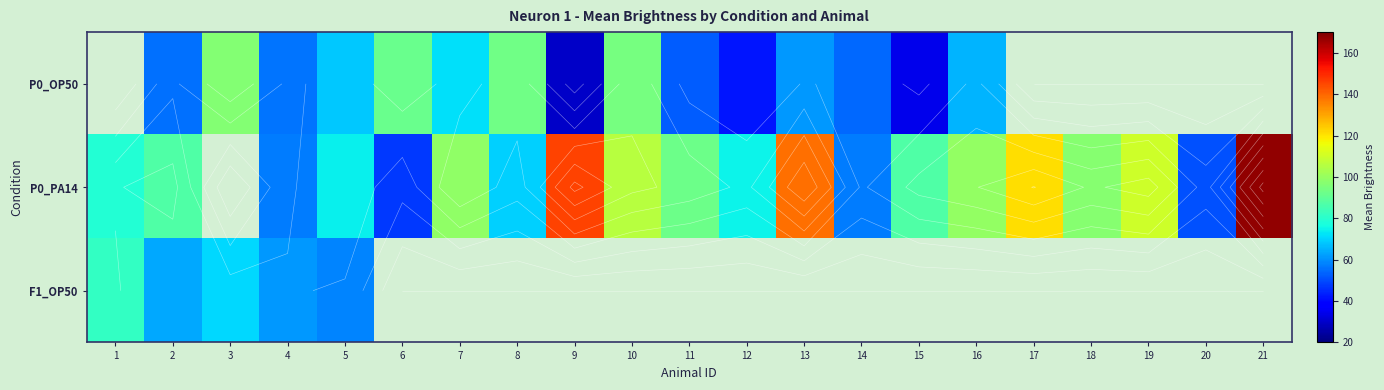

What value does the P0_OP50 series have at 6?

91.9